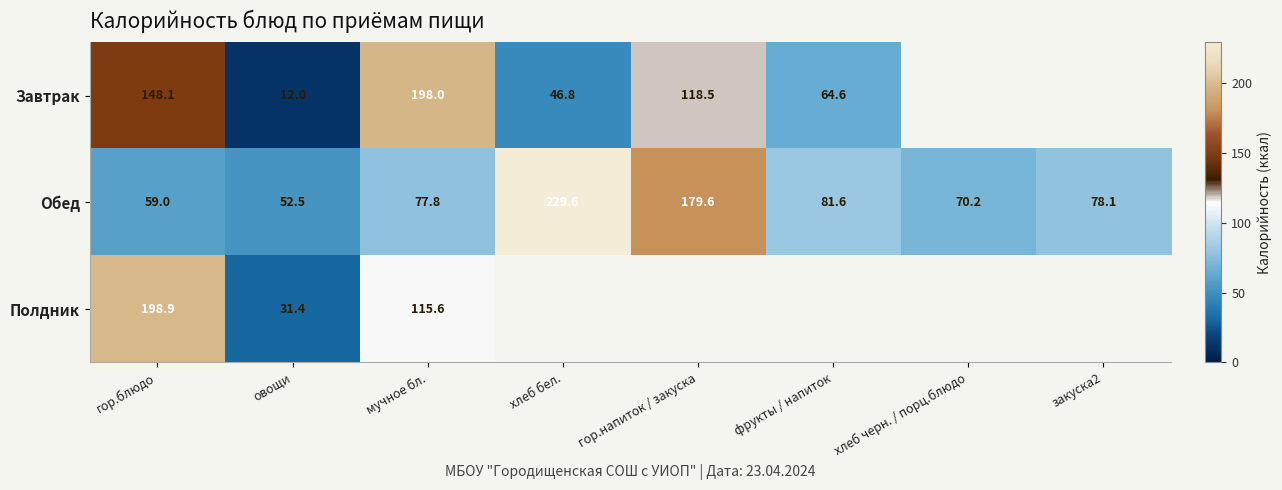

At which label is Обед closest to 141?

гор.напиток / закуска